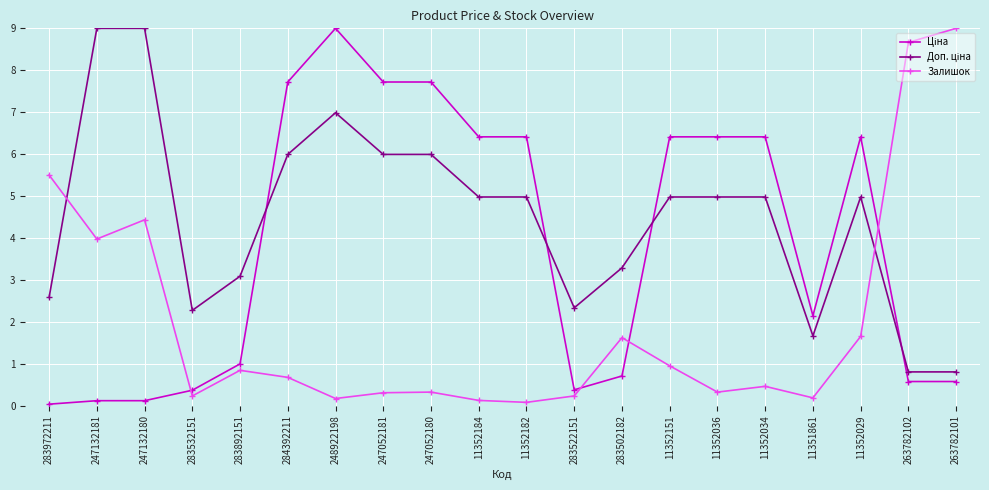

What is the sum of the Залишок values at 247052180 and 283532151?

0.6